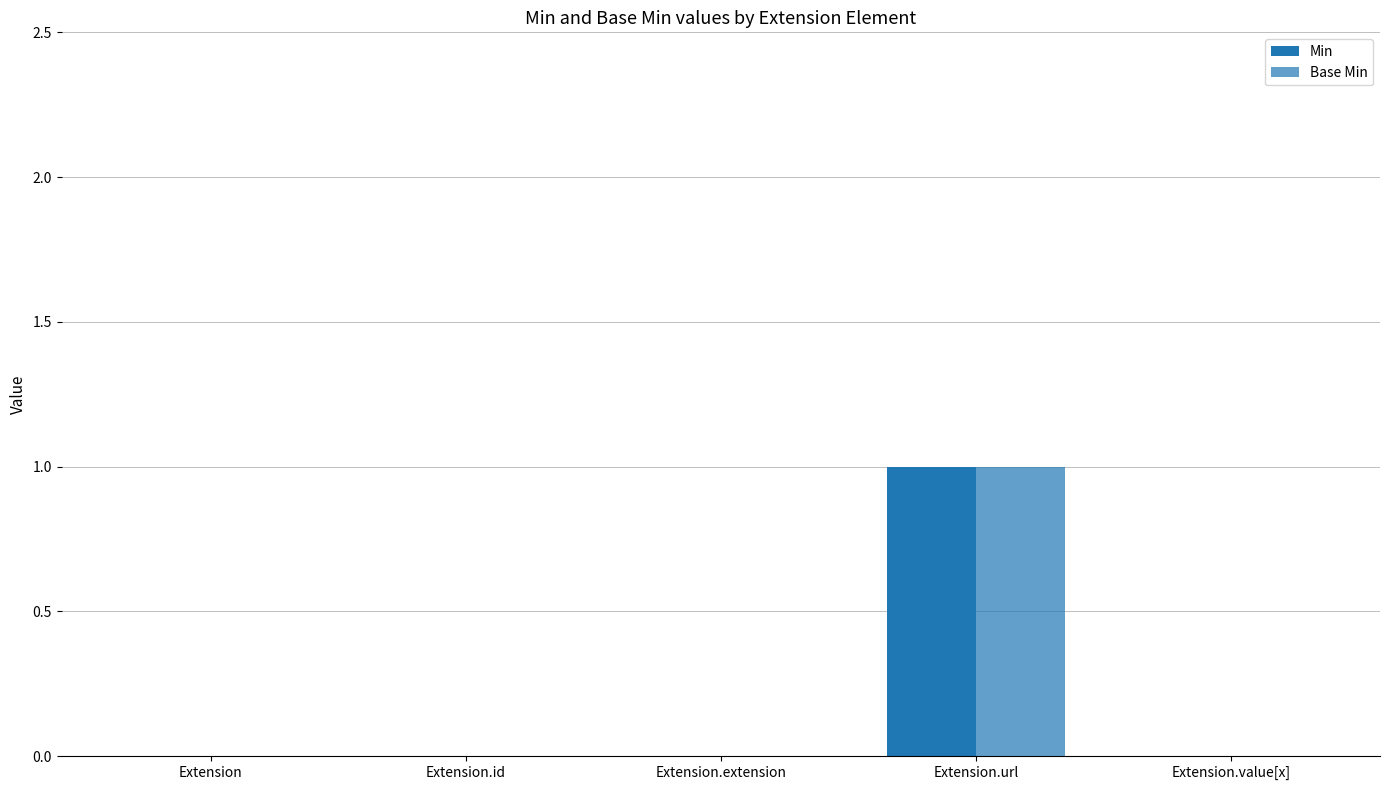

How many groups of bars are there?

5